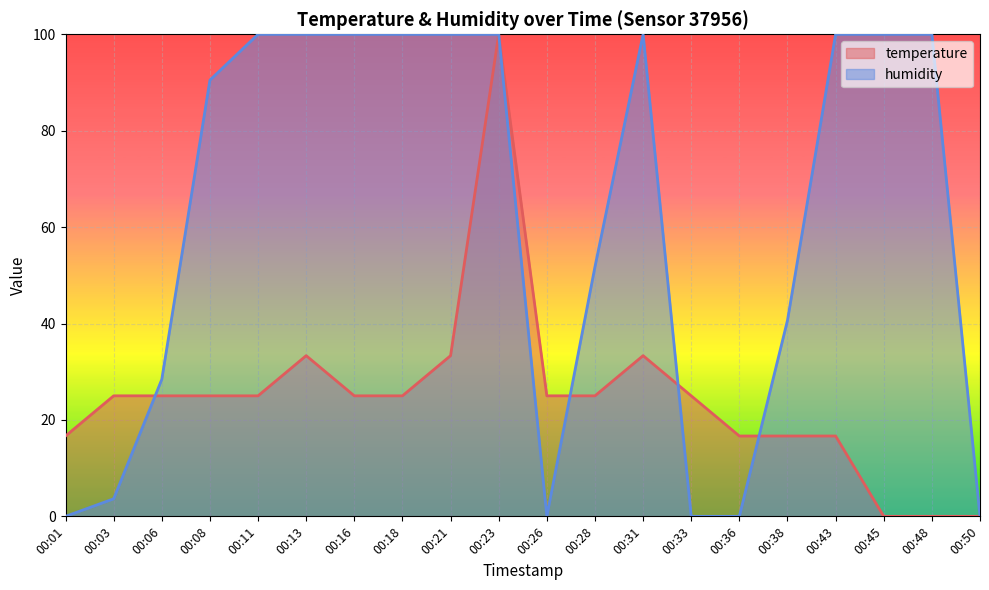

True or false: humidity has more than 2 points higher than both neighbors.

False